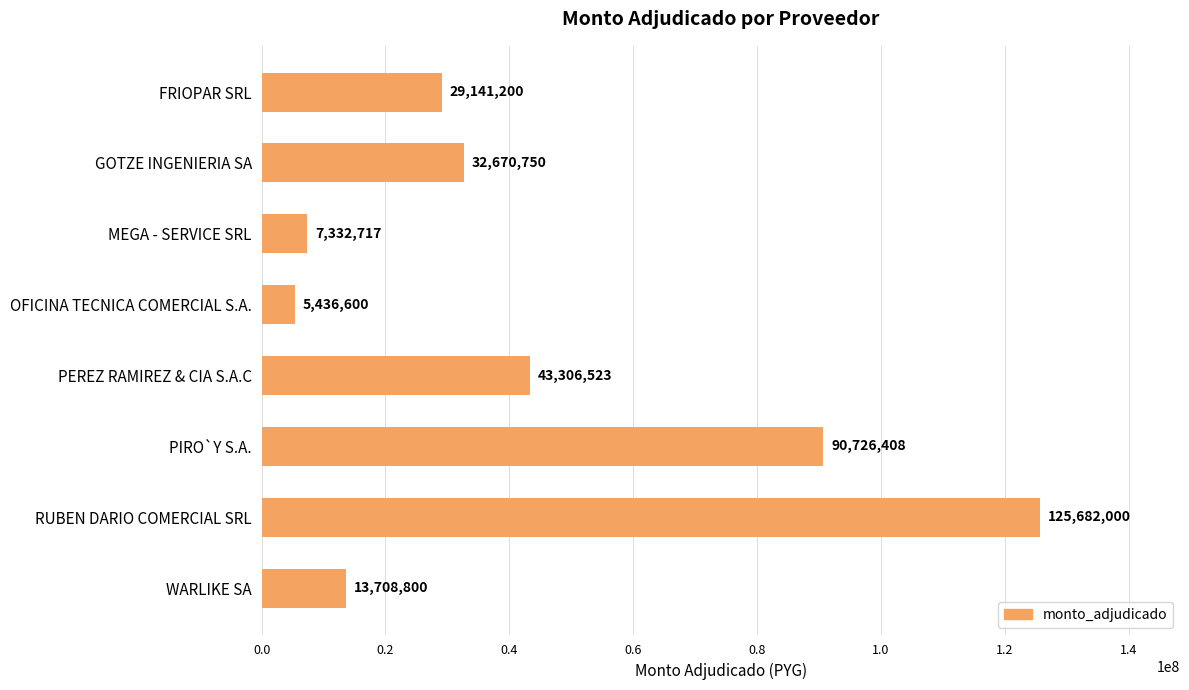

How many bars are there in total?

8